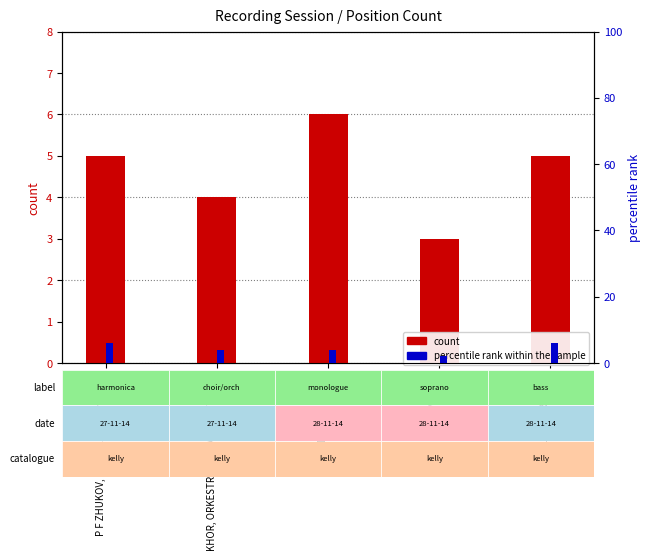

Between KHOR, ORKESTR IMPERATORSKIY MA… and M A EMSKAYA, which series saw the biggest shift?

percentile rank within the sample